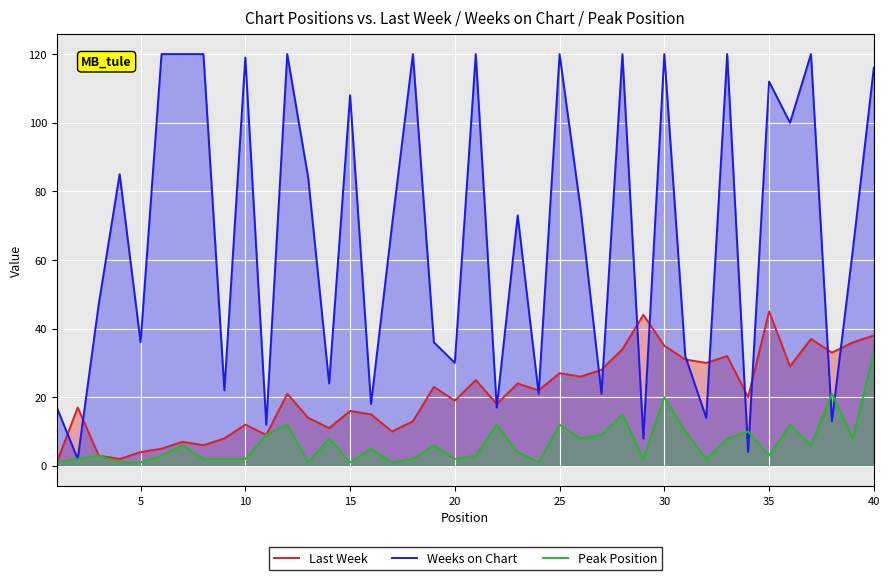

Rank the series at 25 from highest to lowest value.

Weeks on Chart, Last Week, Peak Position